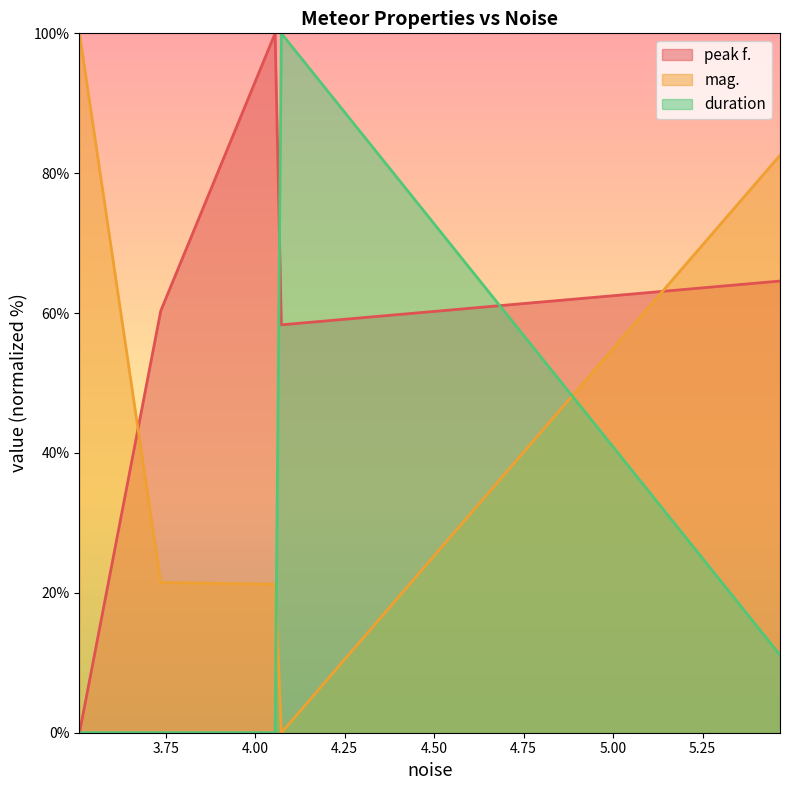

What is the approximate value of duration at 4.07302?

100.0